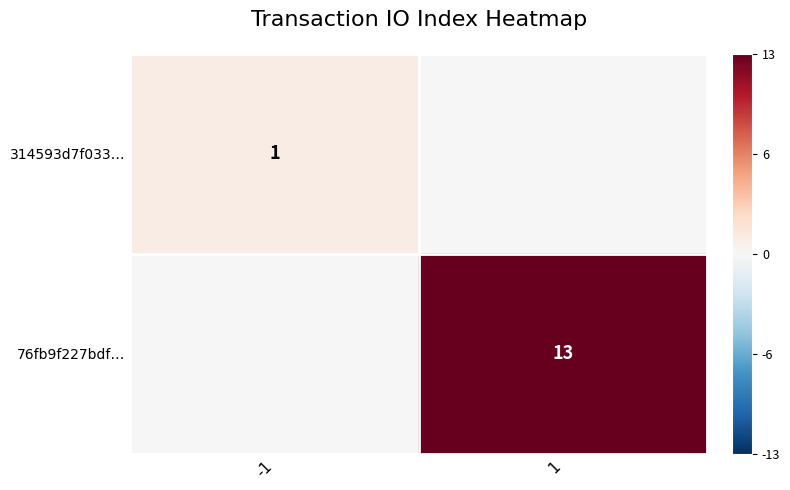

The 314593d7f033… series shows 1 at -1. True or false?

True